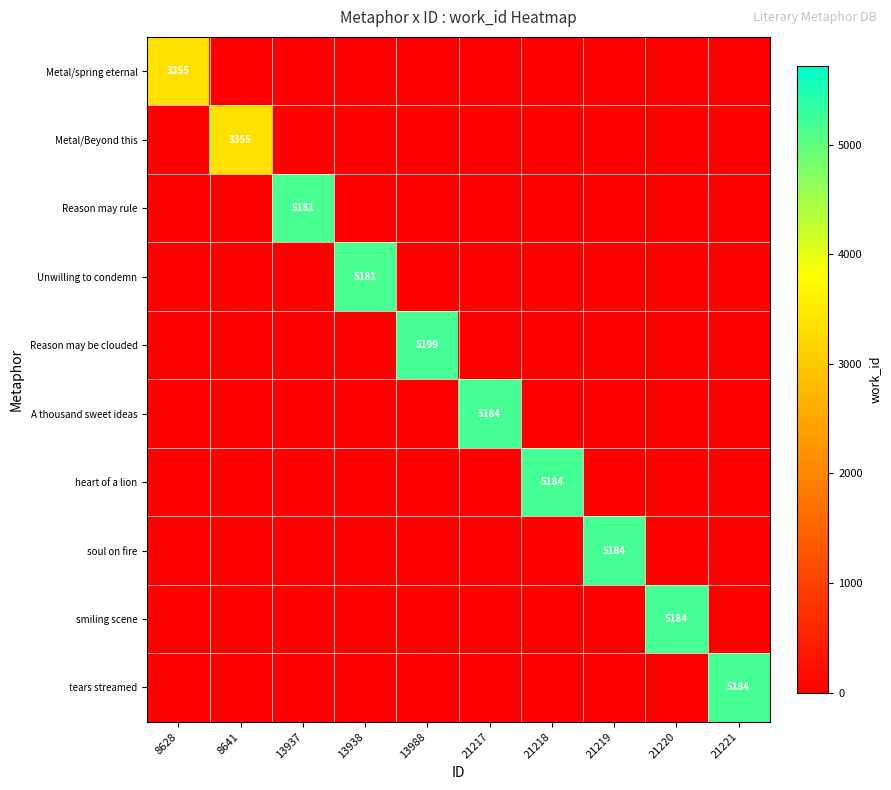

The smiling scene series shows 5184 at 21220. True or false?

True